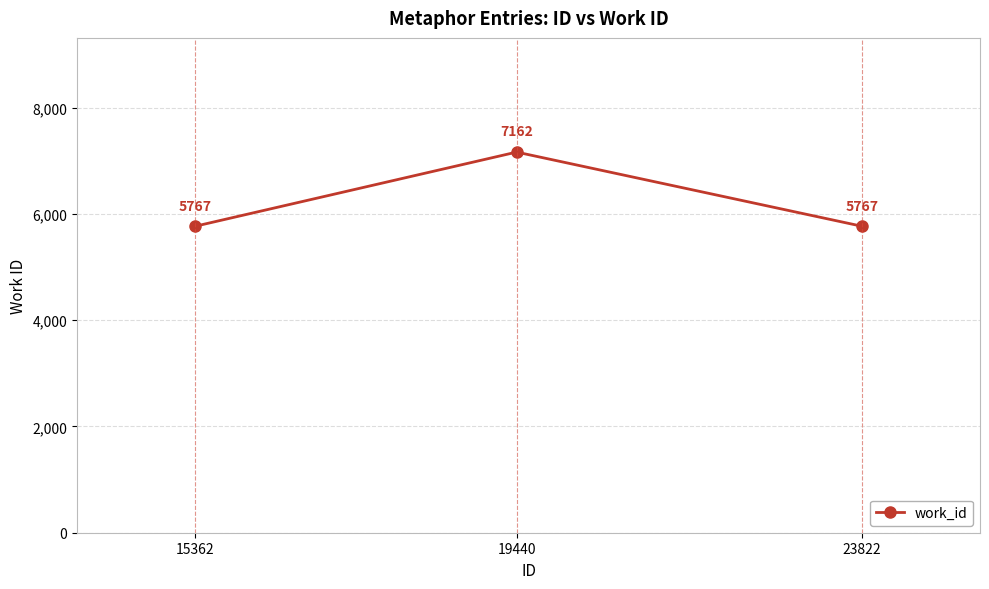

Reading left to right, what are all the values shown in this chart?

5767	7162	5767